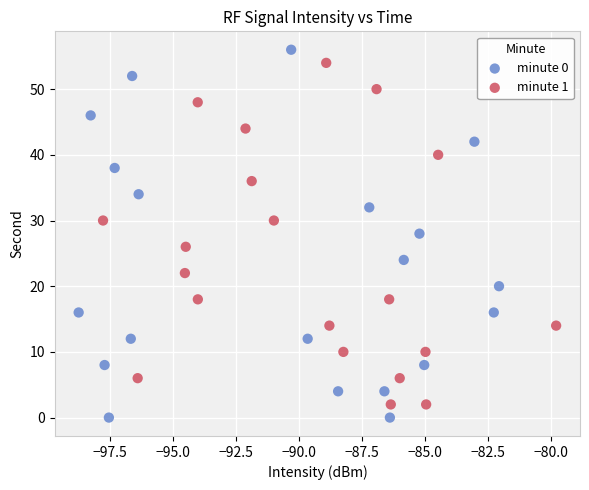

What are all the series names shown in the legend?

minute 0, minute 1